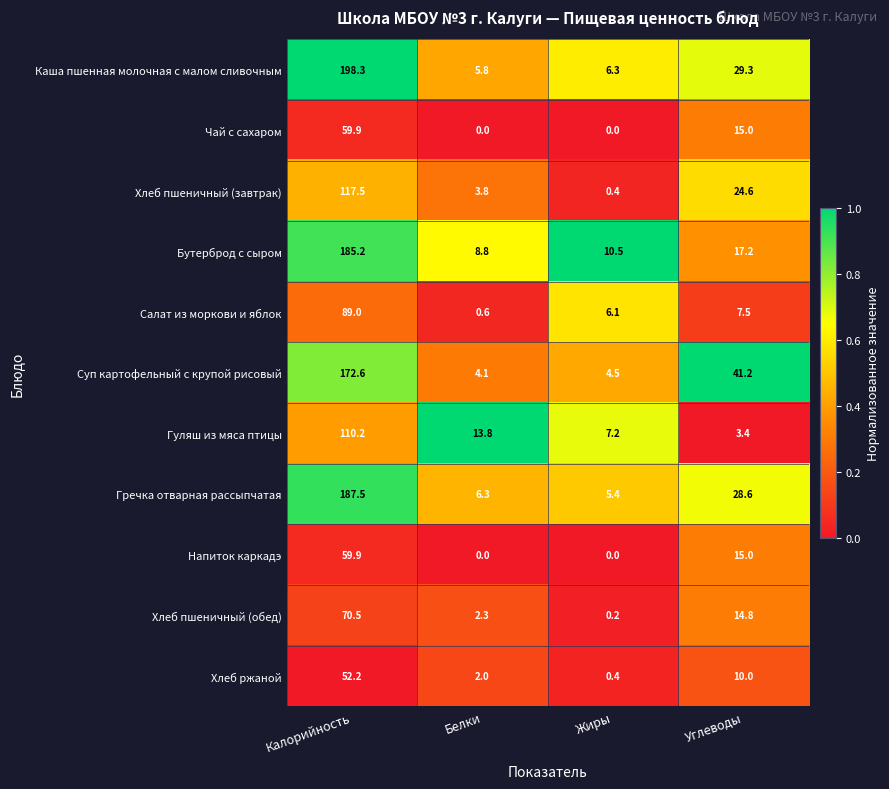

Which category has the highest value in the Хлеб пшеничный (обед) series?

Калорийность